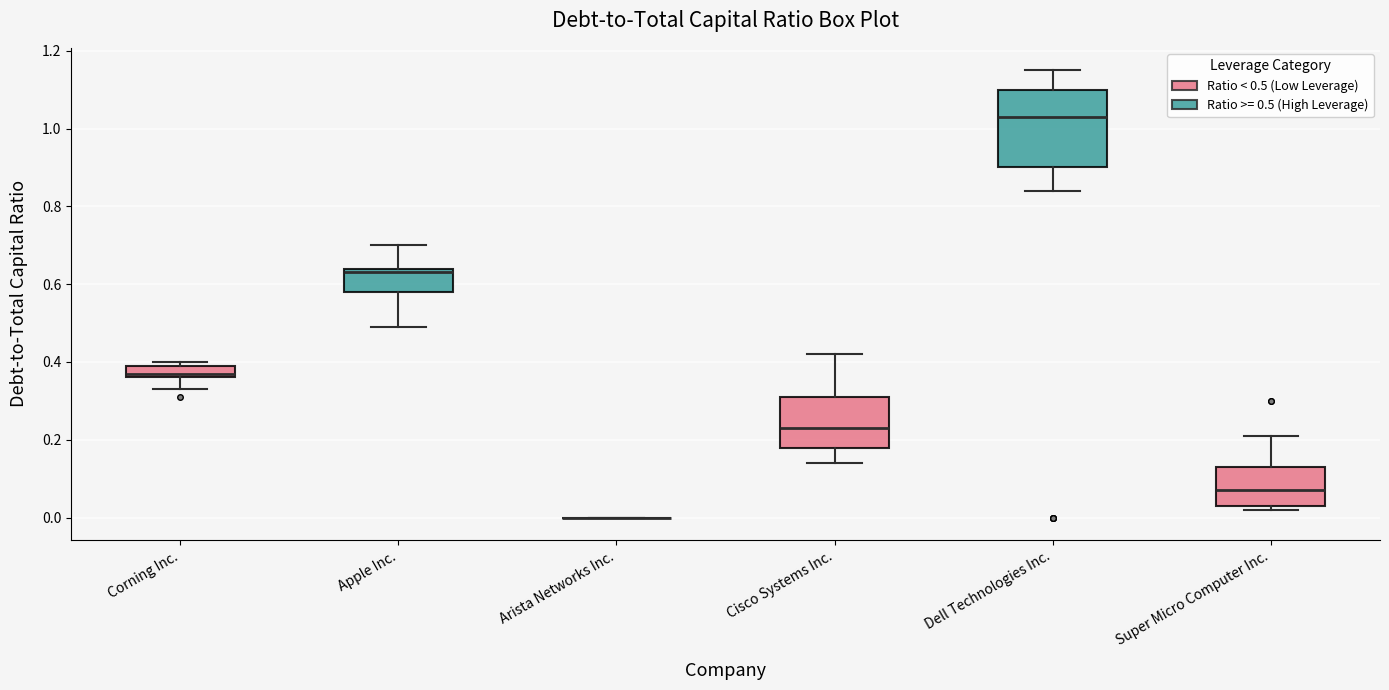

Reading left to right, transcribe this box plot: for each box, give where its median line is, the range the box spans, and where its two whiskers end, as read against the y-axis. The values are not printed on the chart, so give them approximately, as read against the axis.

Corning Inc.: median 0.38, box 0.36 to 0.40, whiskers 0.34 to 0.40 (just above the box's upper edge)
Apple Inc.: median 0.64 (just below the box's upper edge), box 0.58 to 0.64, whiskers 0.50 to 0.70
Arista Networks Inc.: box collapsed to a line at 0.00, whiskers 0.00 to 0.00
Cisco Systems Inc.: median 0.24, box 0.18 to 0.32, whiskers 0.14 to 0.42
Dell Technologies Inc.: median 1.04, box 0.90 to 1.10, whiskers 0.84 to 1.16
Super Micro Computer Inc.: median 0.08, box 0.04 to 0.14, whiskers 0.02 to 0.22